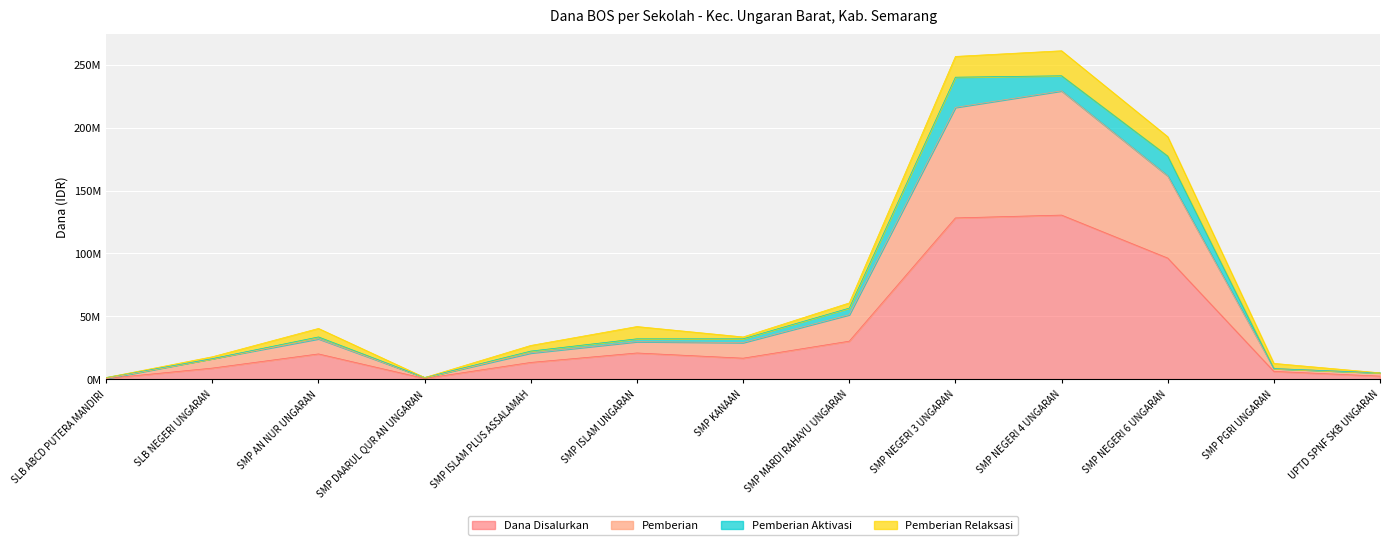

What is the spread (max minus min) of values at SMP PGRI UNGARAN?

6375000